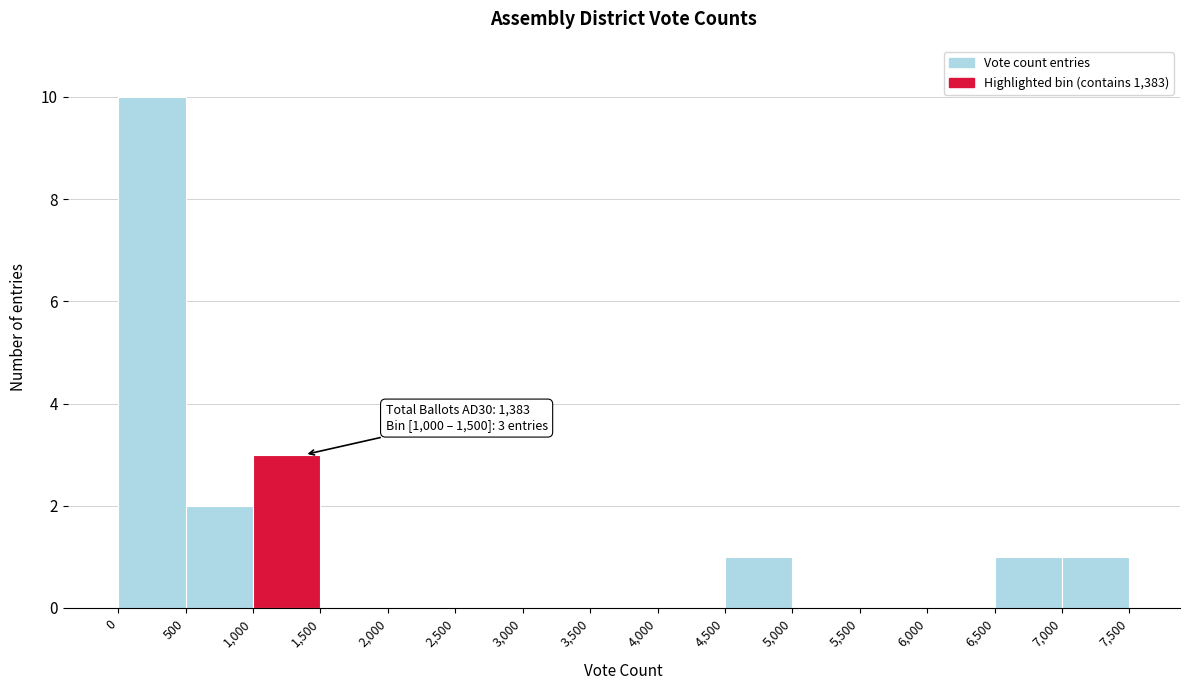

Which range on the x-axis has the tallest bar?

0 to 500